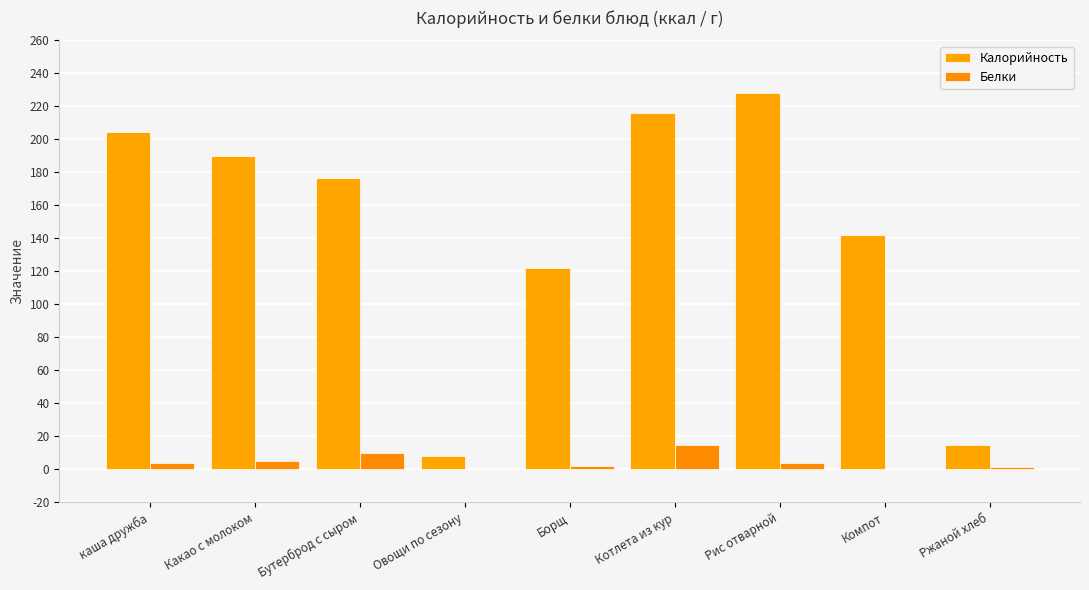

What is the minimum value for Калорийность?

8.4